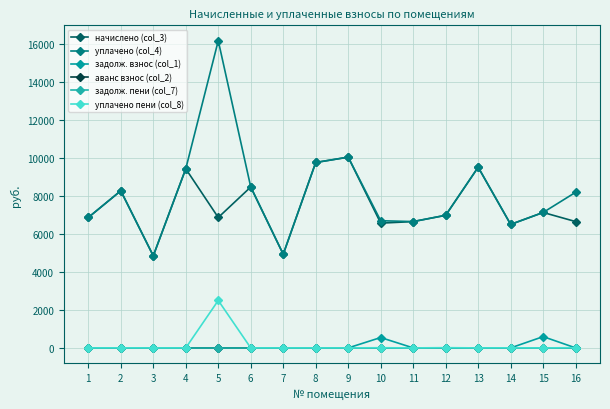

True or false: задолж. взнос (col_1) and начислено (col_3) cross at least once.

False